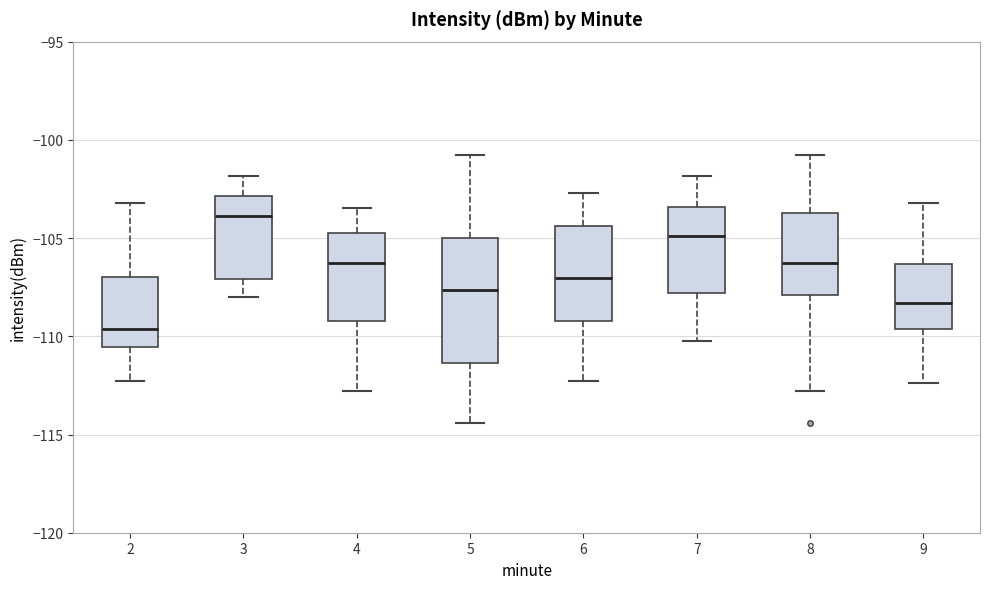

Reading left to right, transcribe this box plot: for each box, give where its median line is, the range the box spans, and where its two whiskers end, as read against the y-axis. The values are not printed on the chart, so give them approximately, as read against the axis.

2: median -109.5, box -110.5 to -107.0, whiskers -112.5 to -103.0
3: median -104.0, box -107.0 to -103.0, whiskers -108.0 to -102.0
4: median -106.5, box -109.0 to -104.5, whiskers -113.0 to -103.5
5: median -107.5, box -111.5 to -105.0, whiskers -114.5 to -101.0
6: median -107.0, box -109.0 to -104.5, whiskers -112.5 to -102.5
7: median -105.0, box -108.0 to -103.5, whiskers -110.0 to -102.0
8: median -106.5, box -108.0 to -103.5, whiskers -113.0 to -101.0
9: median -108.5, box -109.5 to -106.5, whiskers -112.5 to -103.0